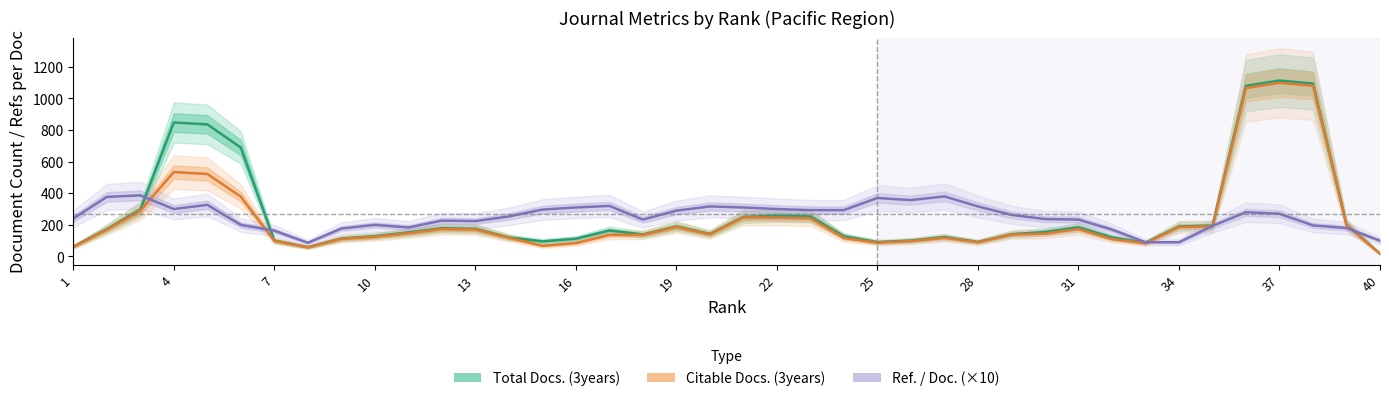

The Total Docs. (3years) series shows 62.3 at 1. True or false?

True